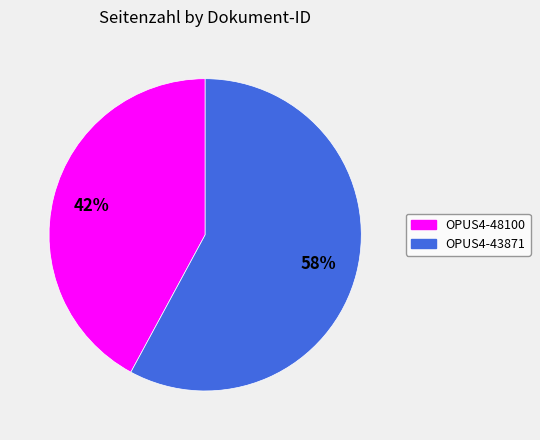

To the nearest percent, what is the average slice percentage?

50%